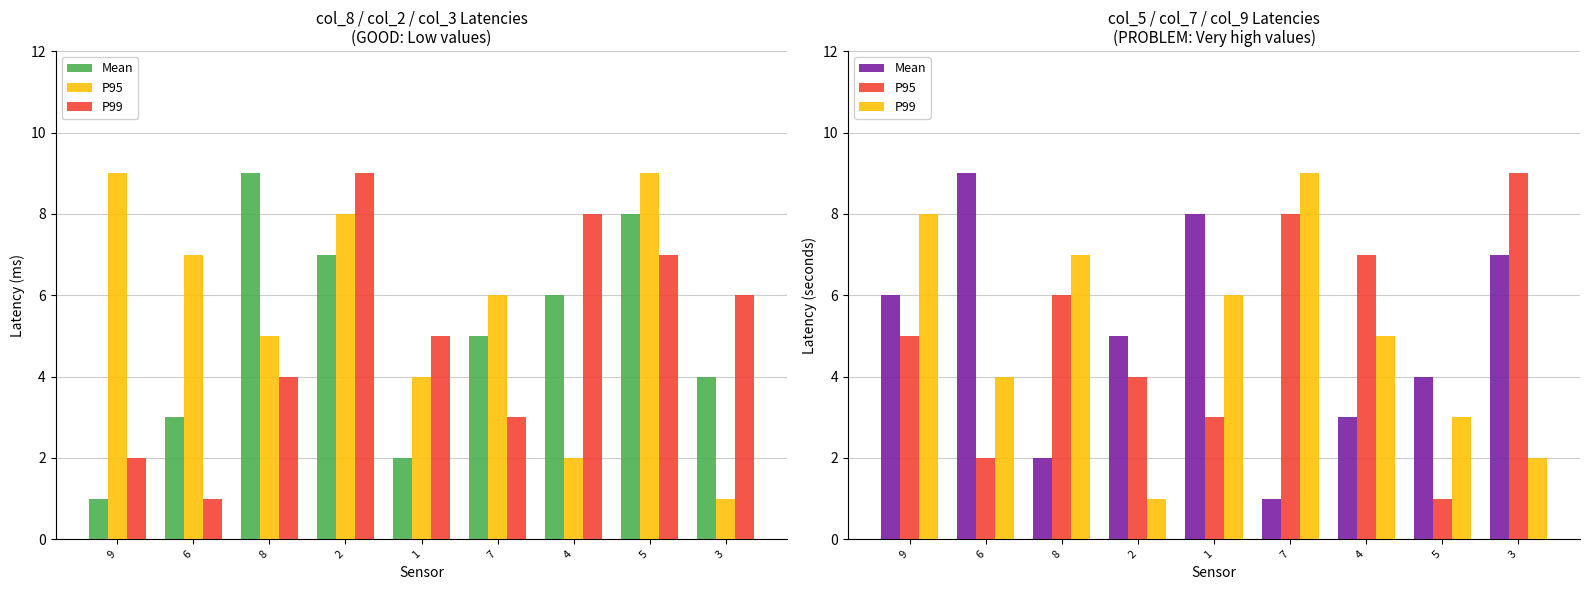

What is the value of the P95 bar at the 5th from the left?

3